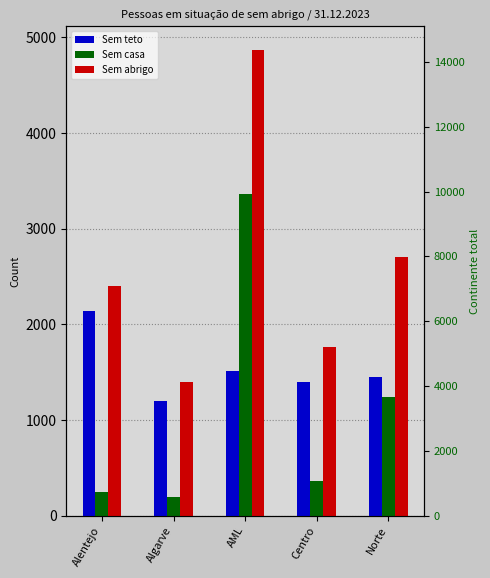

What is the greatest value displayed?

4871